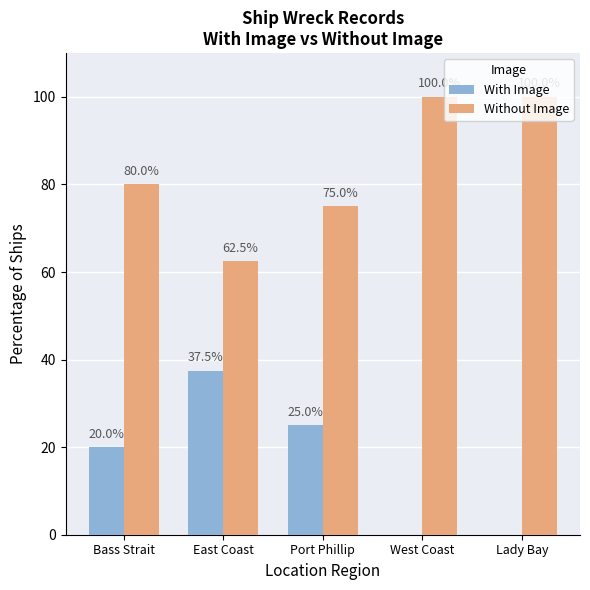

Is it true that Without Image equals 15.9 at East Coast?

False